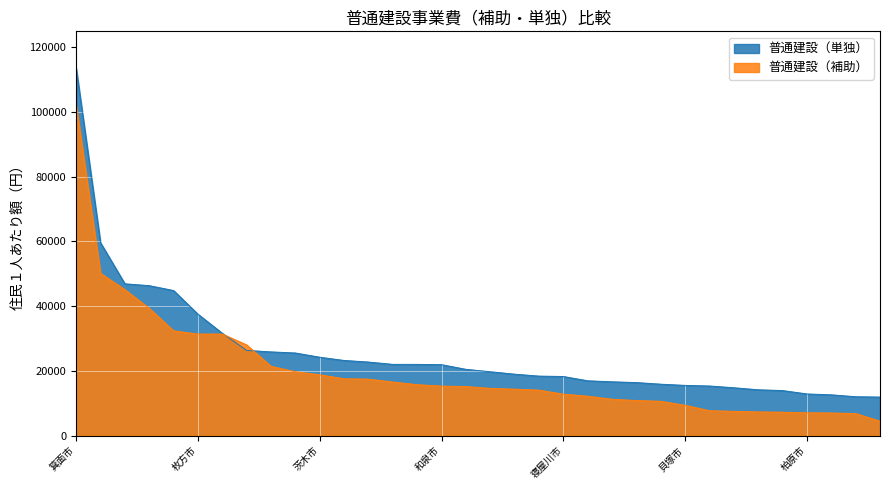

At how many categories does at least one series exceed 45495?

4